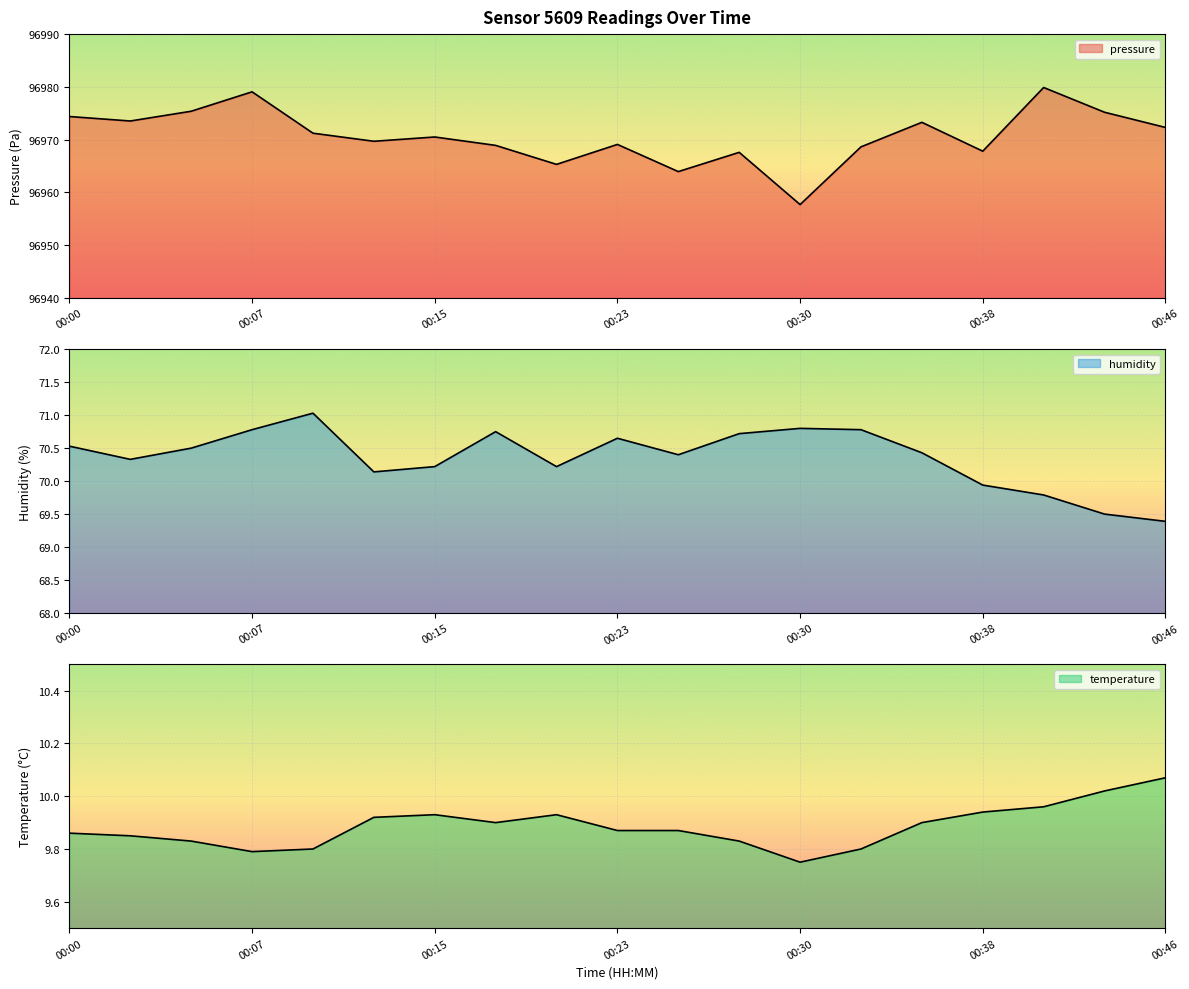

What is the spread (max minus min) of values at 00:46?

96962.2